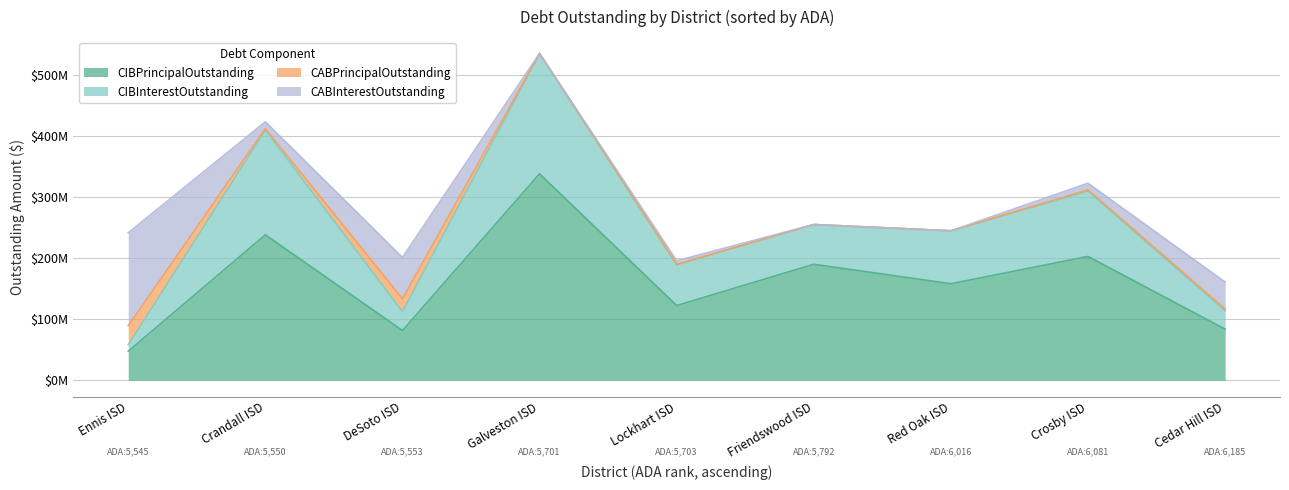

Where is the first local maximum for CIBInterestOutstanding?

Crandall ISD